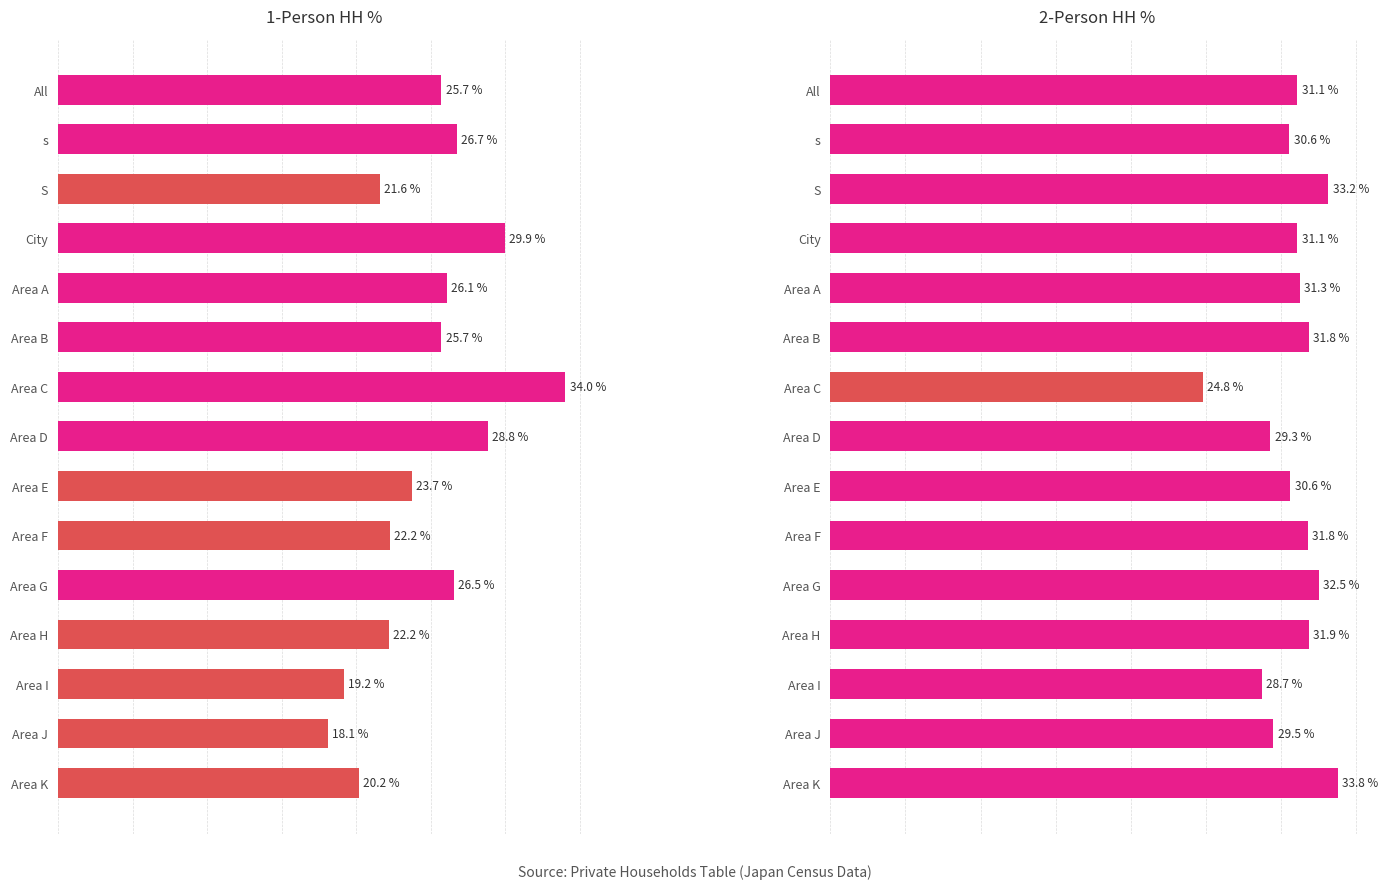

List the series in order of their overall mean, lowest first.

1-person %, 2-person %